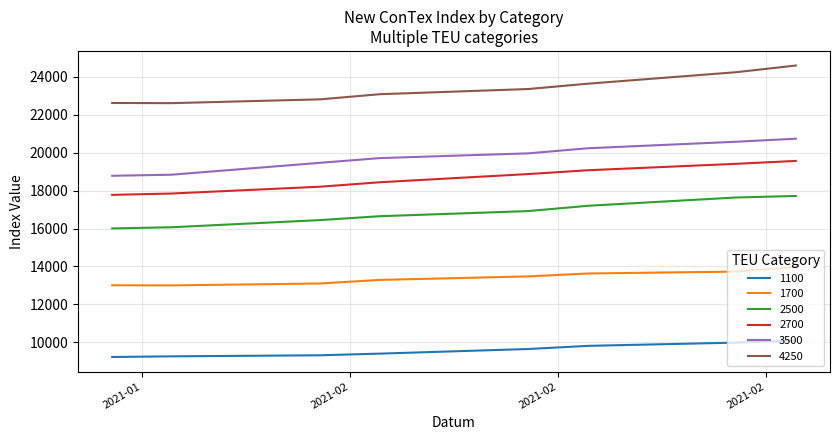

What is the maximum value shown in the chart?

24595